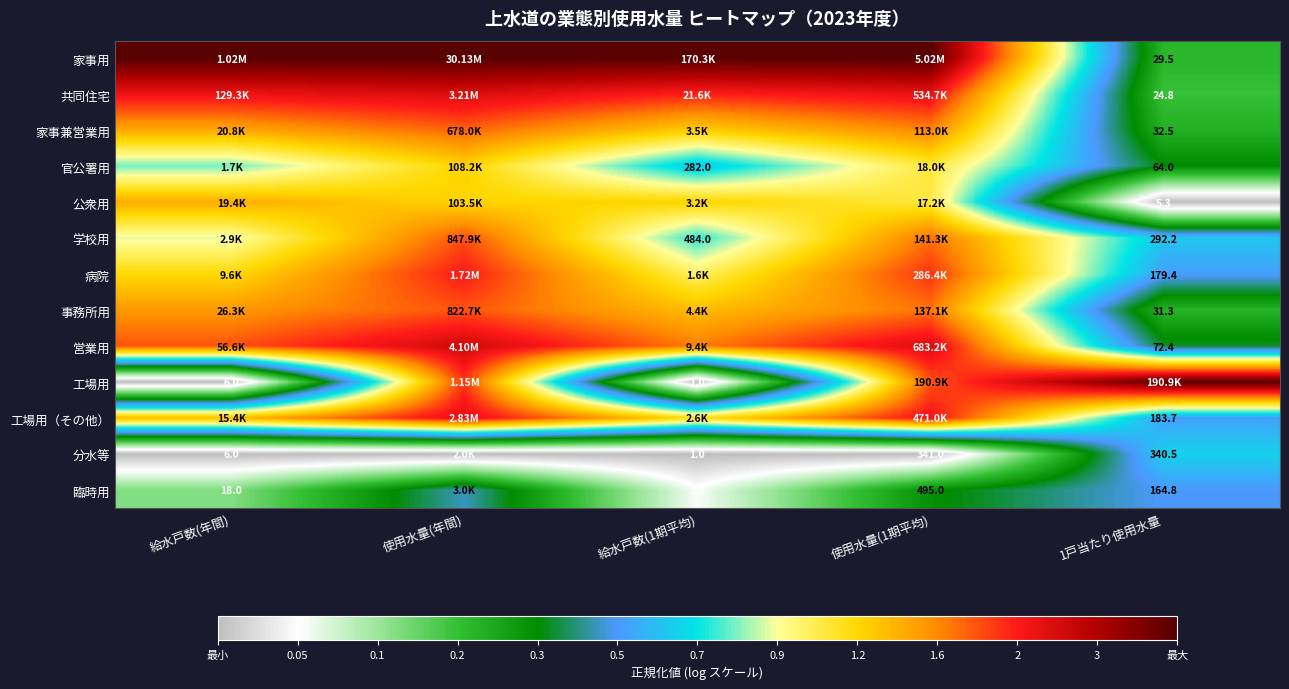

Which series has the largest total across all categories?

家事用